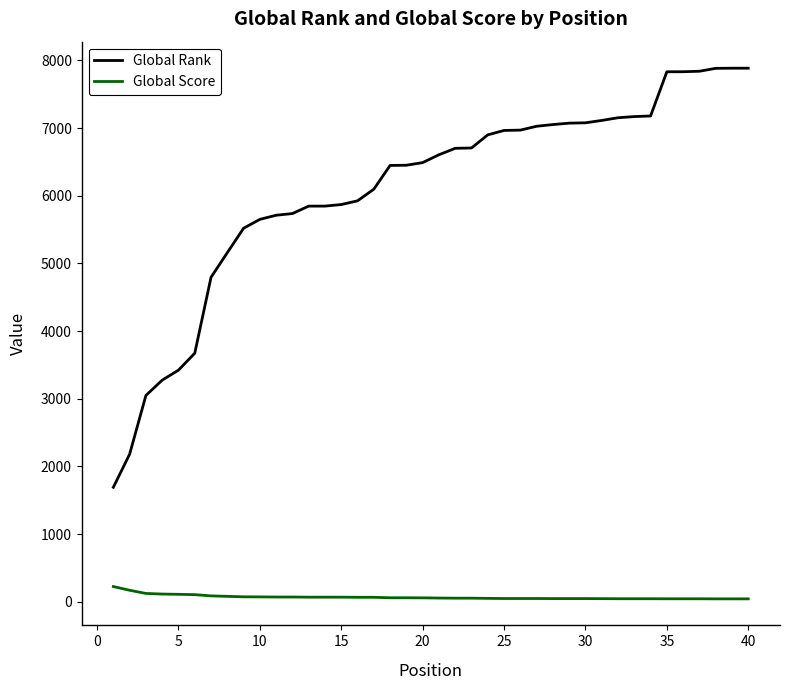

Which series has the largest total across all categories?

Global Rank